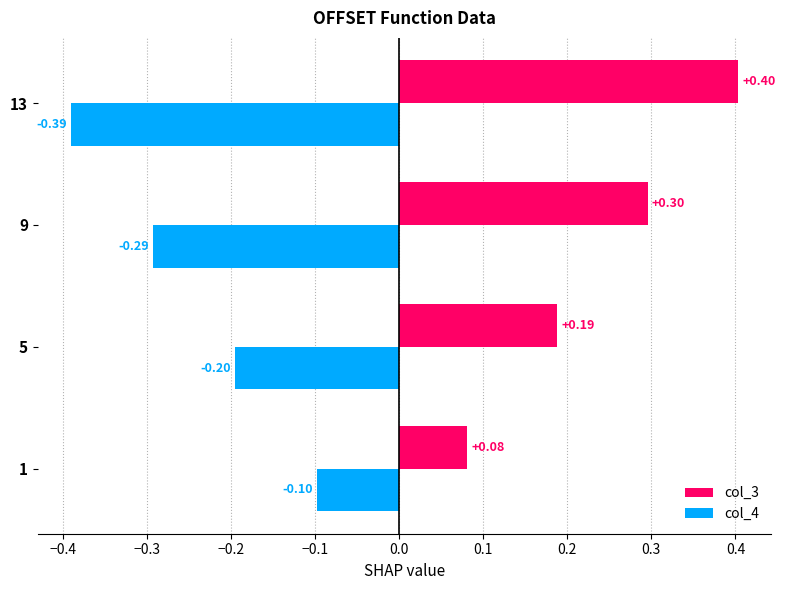

What are all the series names shown in the legend?

col_3, col_4